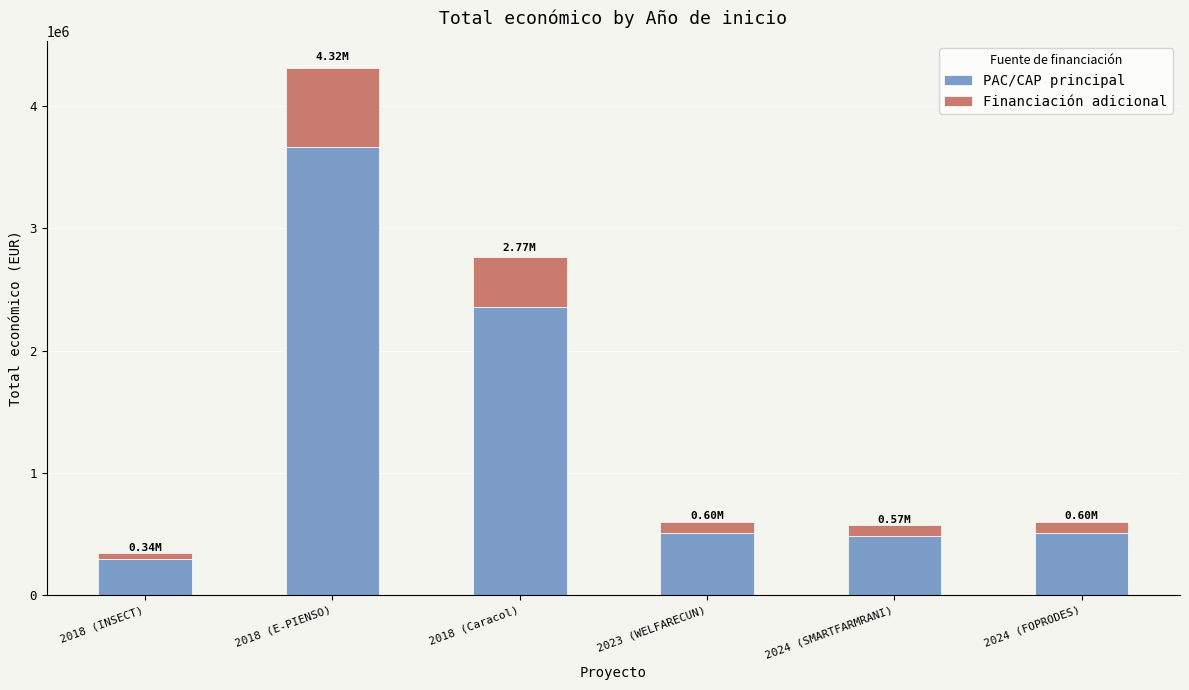

At which category is the sum across all series the highest?

2018 (E-PIENSO)